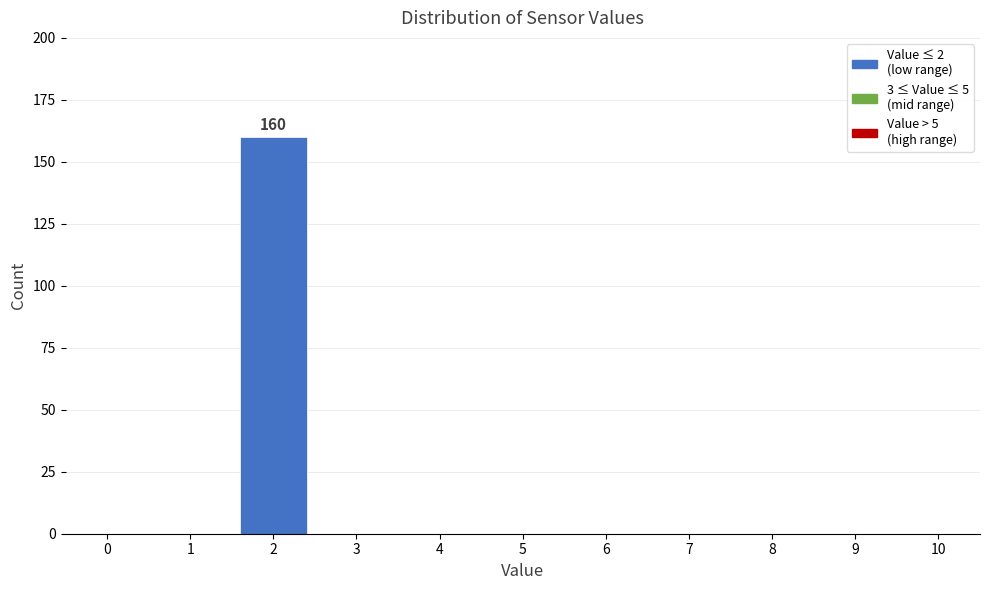

Over which range of the x-axis is the bar tallest?

1.5 to 2.5